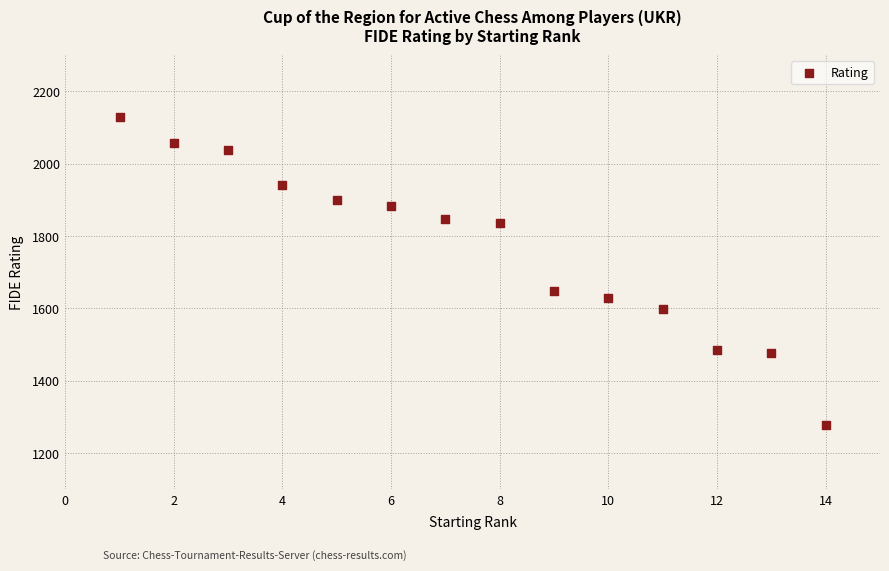

What Y value in the scatter plot is closest to 1703?

1647